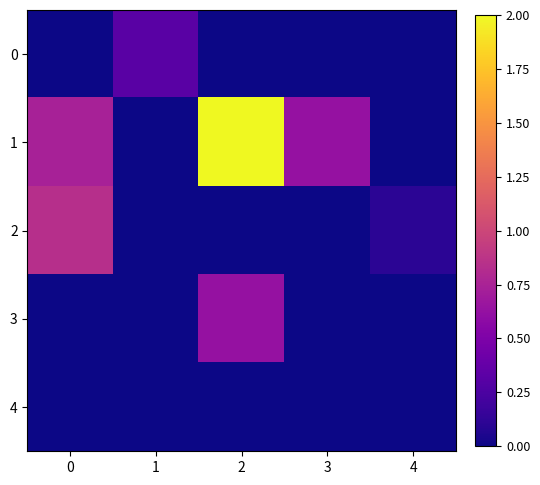

Which series has the largest total across all categories?

1